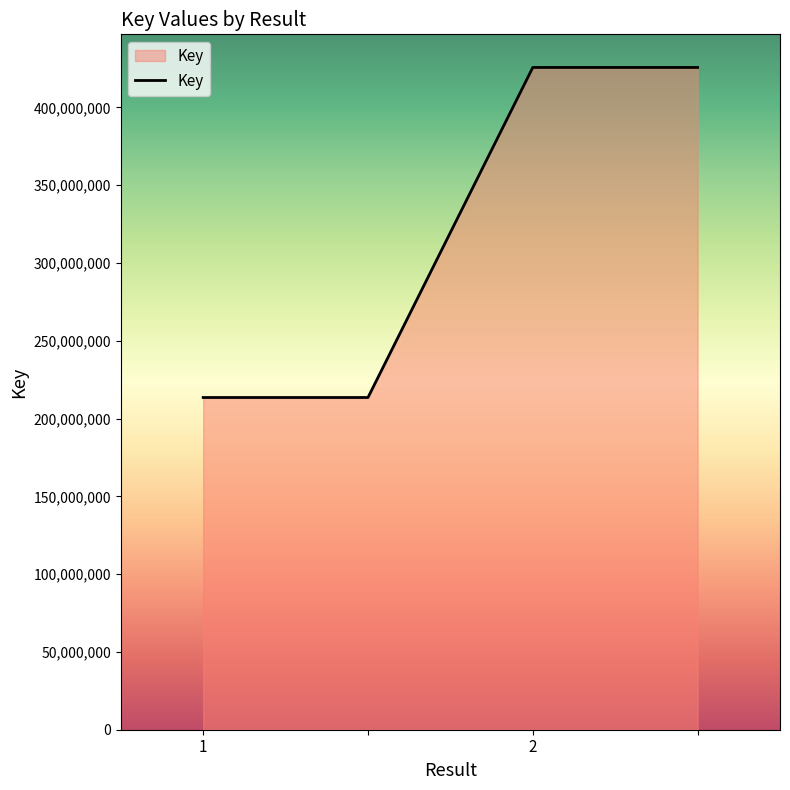

What is the greatest value displayed?

425676084